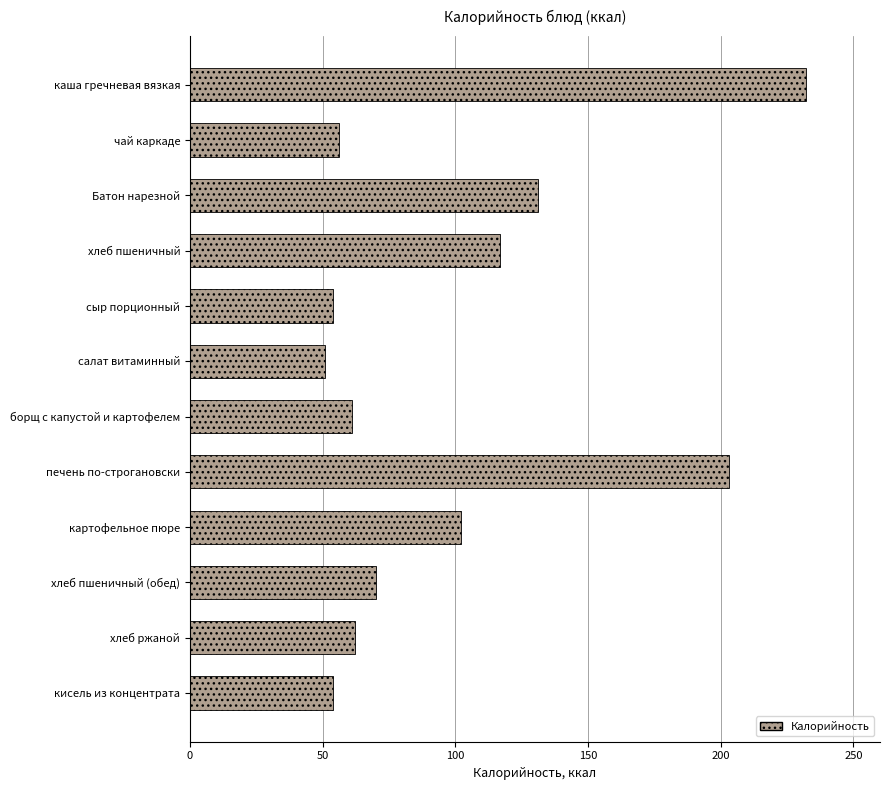

Read the value at Батон нарезной.

131